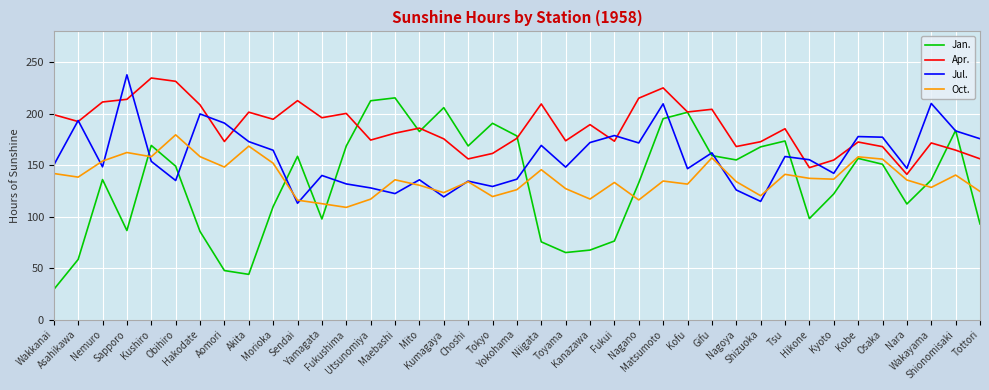

What is the maximum value shown in the chart?

237.8